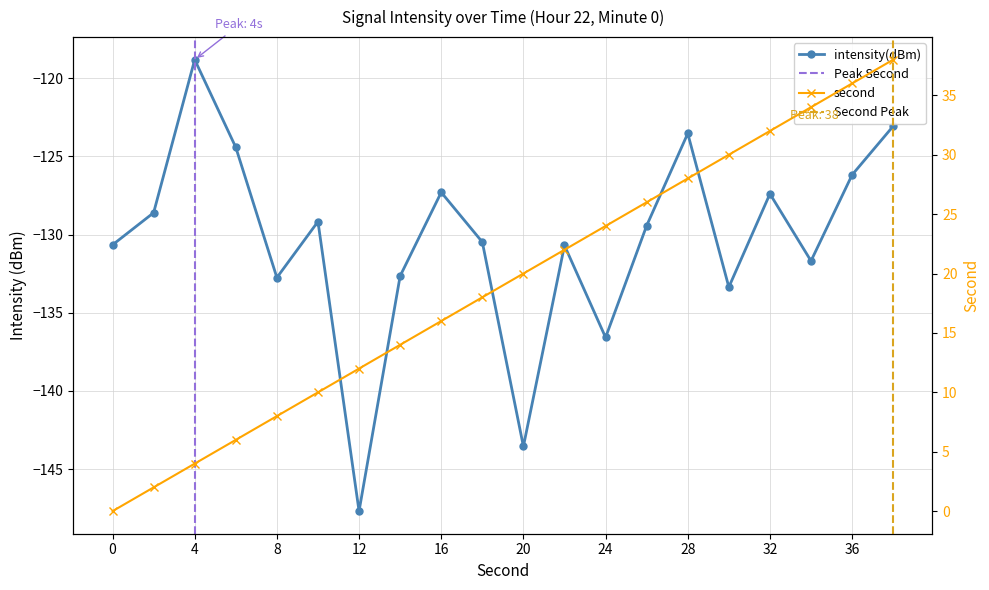

What is the minimum value shown in the chart?

-147.7